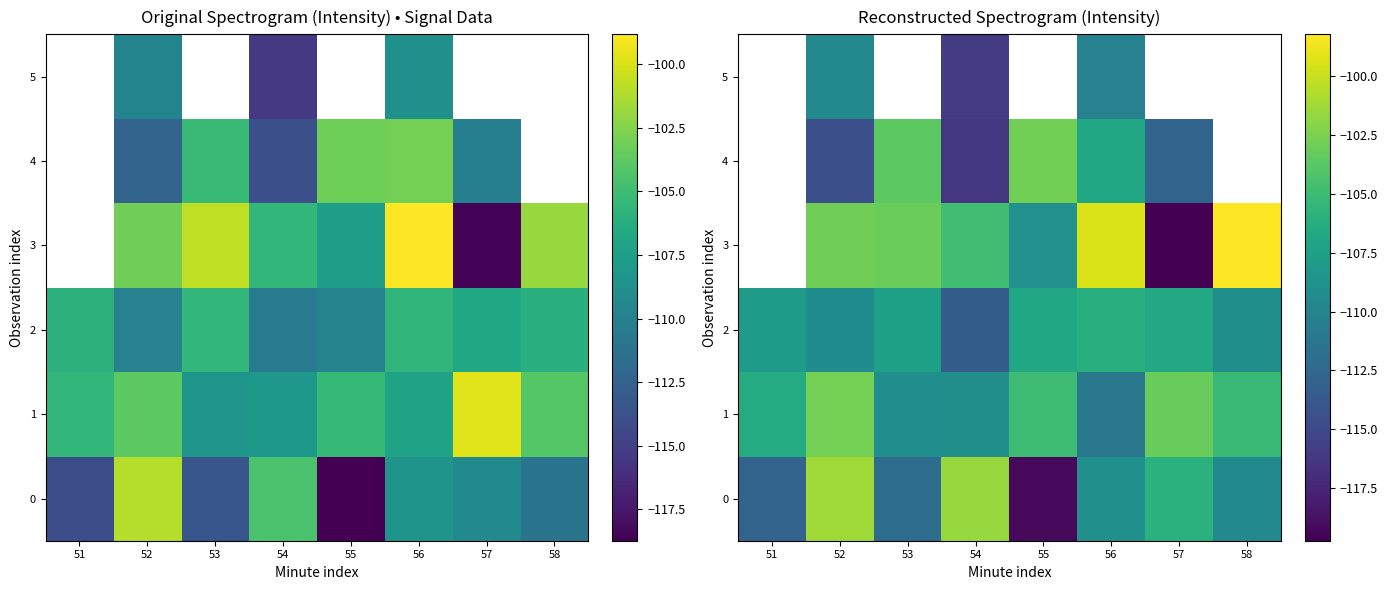

What is the sum of the 2 values at 52 and 55?

-216.2